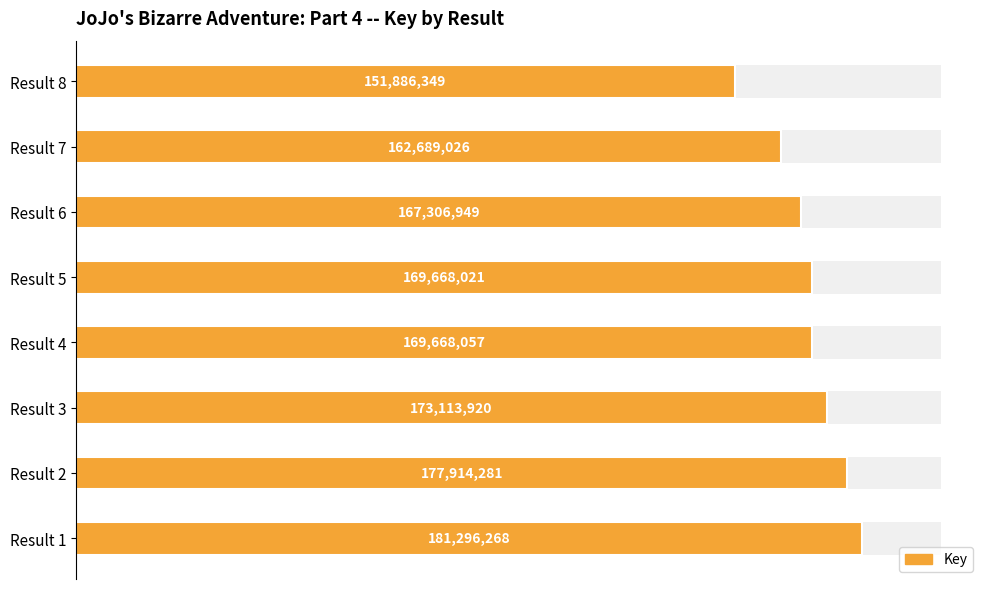

What is the sum of the values at Result 6 and Result 8?

319193298